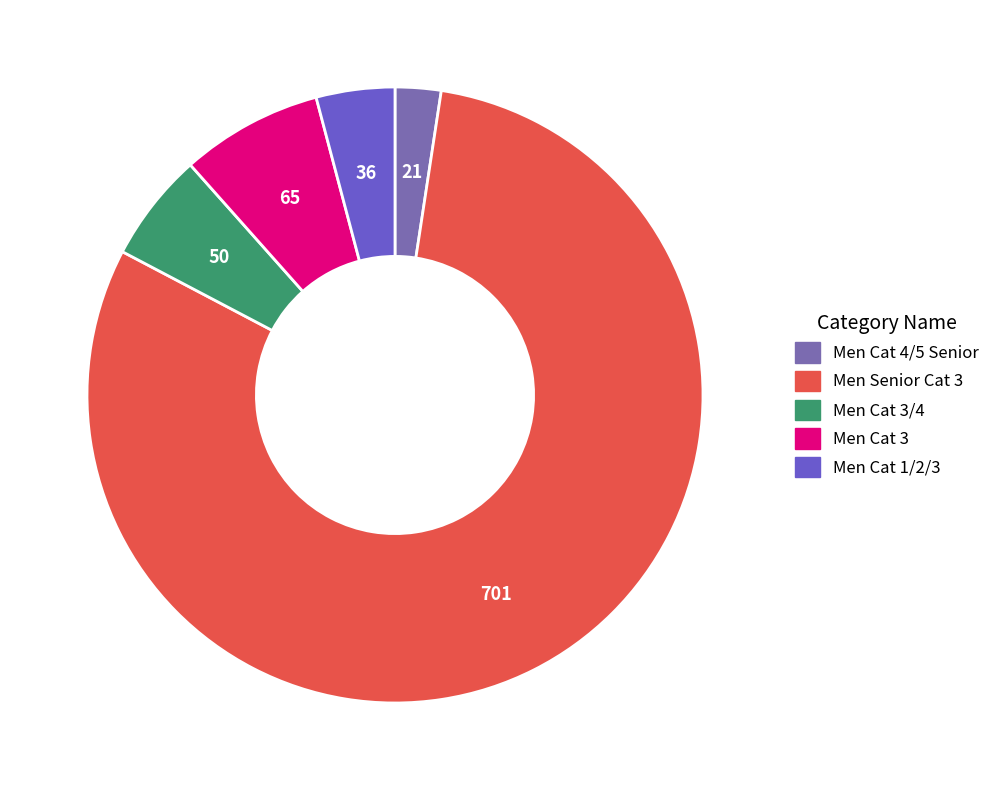

Count the number of slices in the pie.

5